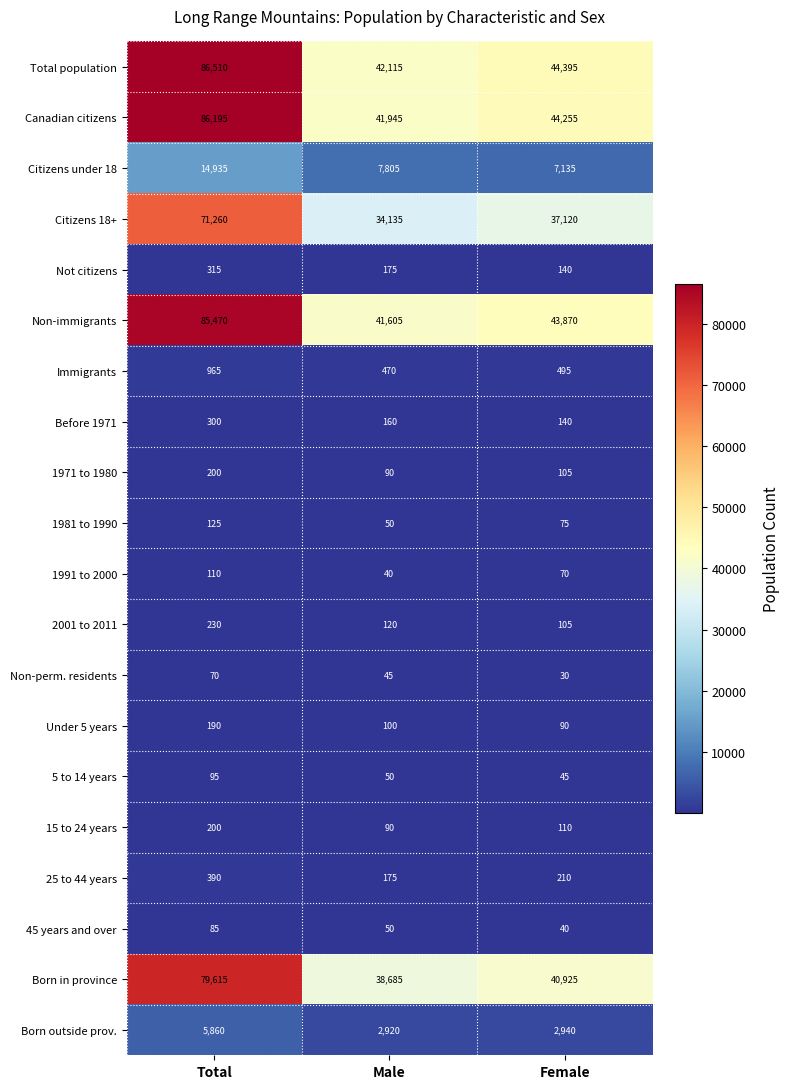

Which series has the largest total across all categories?

Total population